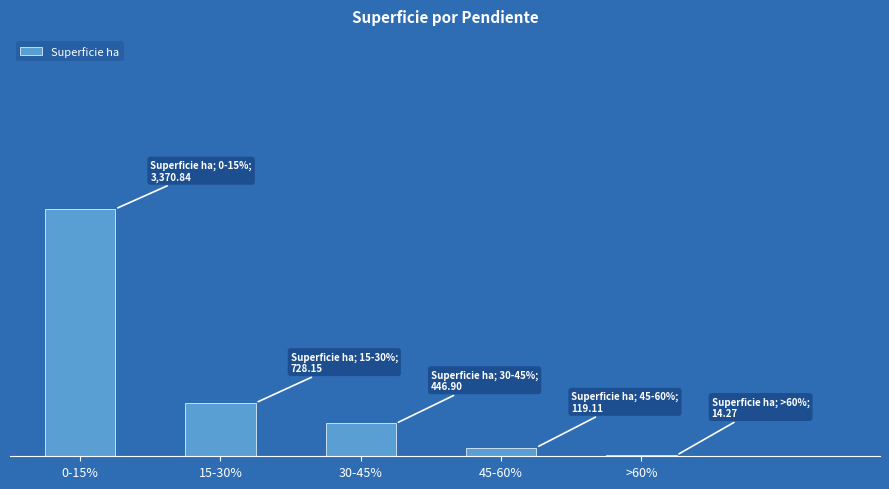

Rank the categories by value from highest to lowest.

0-15%, 15-30%, 30-45%, 45-60%, >60%